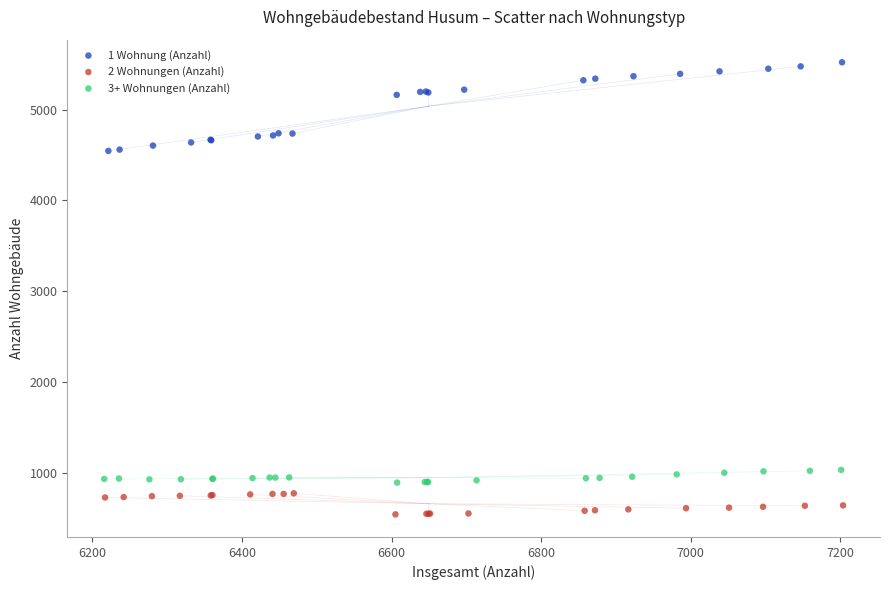

Which series contains the highest Y value?

1 Wohnung (Anzahl)